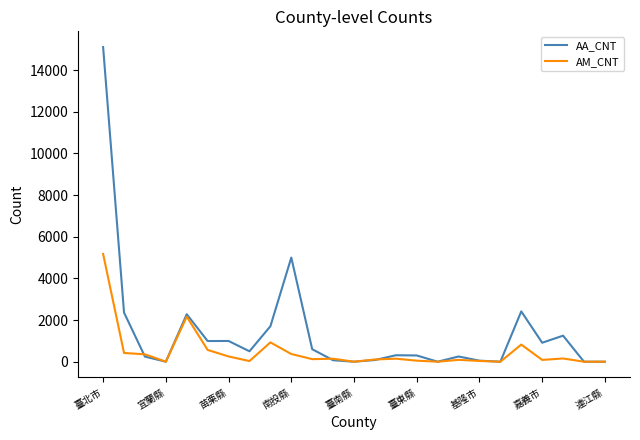

What are all the series names shown in the legend?

AA_CNT, AM_CNT